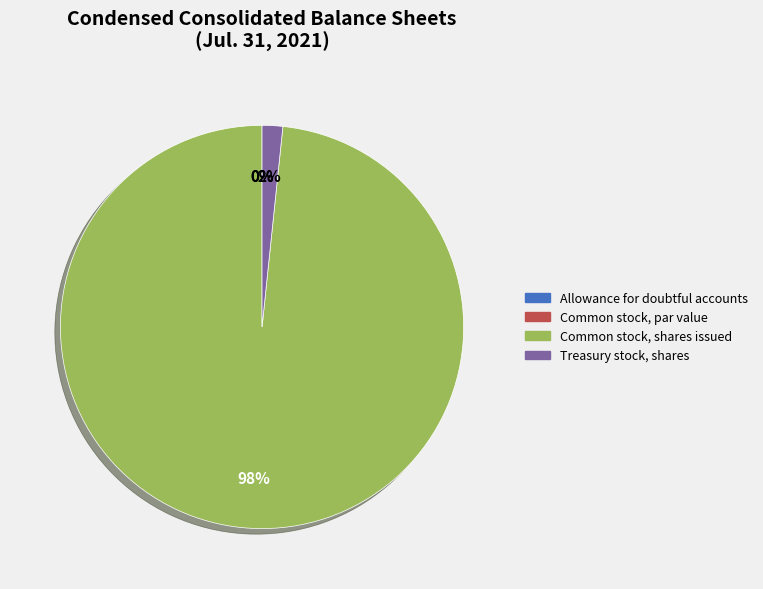

Is the sum of Treasury stock, shares and Common stock, par value greater than half?

No